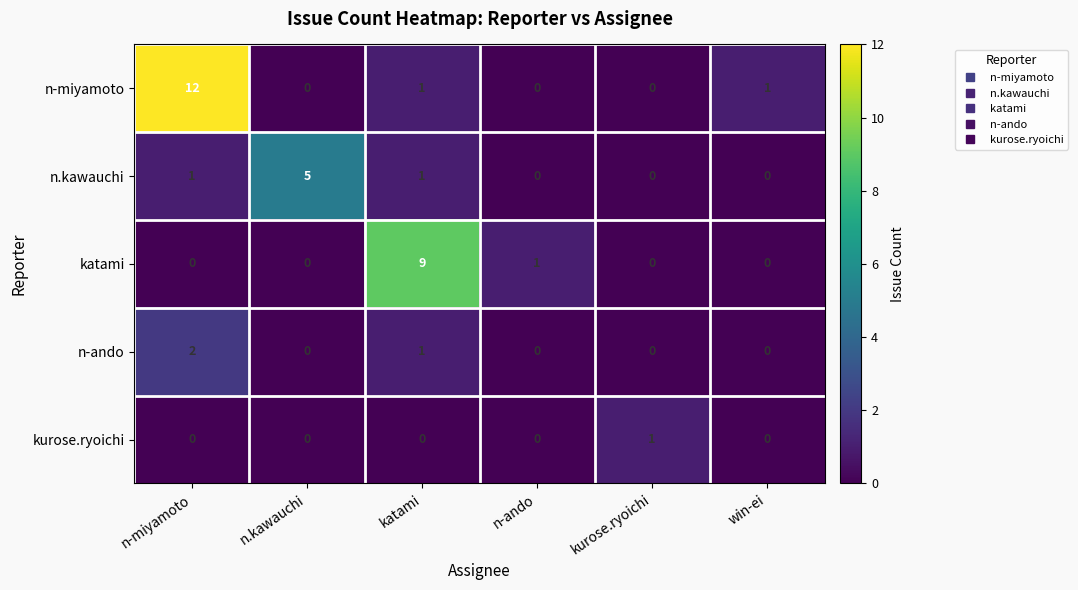

At which label is n-ando closest to 1?

katami